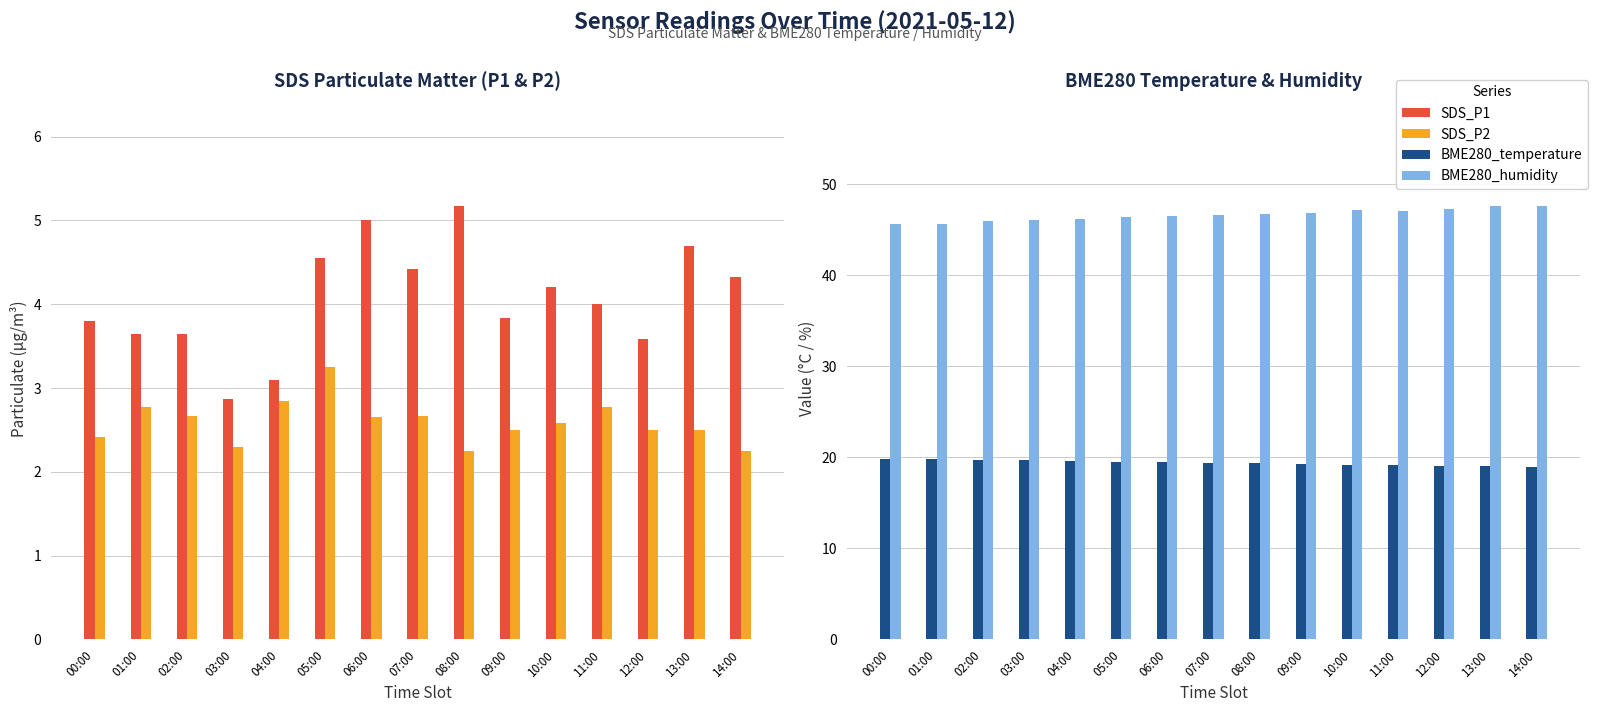

Reading right to left, extract all data points from this chart.

SDS_P1: 14:00=4.3	13:00=4.7	12:00=3.6	11:00=4.0	10:00=4.2	09:00=3.8	08:00=5.2	07:00=4.4	06:00=5.0	05:00=4.5	04:00=3.1	03:00=2.9	02:00=3.6	01:00=3.6	00:00=3.8
SDS_P2: 14:00=2.2	13:00=2.5	12:00=2.5	11:00=2.8	10:00=2.6	09:00=2.5	08:00=2.2	07:00=2.7	06:00=2.6	05:00=3.2	04:00=2.9	03:00=2.3	02:00=2.7	01:00=2.8	00:00=2.4
BME280_temperature: 14:00=19.0	13:00=19.0	12:00=19.1	11:00=19.1	10:00=19.2	09:00=19.3	08:00=19.3	07:00=19.4	06:00=19.4	05:00=19.5	04:00=19.6	03:00=19.7	02:00=19.7	01:00=19.8	00:00=19.8
BME280_humidity: 14:00=47.6	13:00=47.6	12:00=47.3	11:00=47.1	10:00=47.1	09:00=46.8	08:00=46.7	07:00=46.6	06:00=46.5	05:00=46.4	04:00=46.1	03:00=46.0	02:00=45.9	01:00=45.7	00:00=45.6